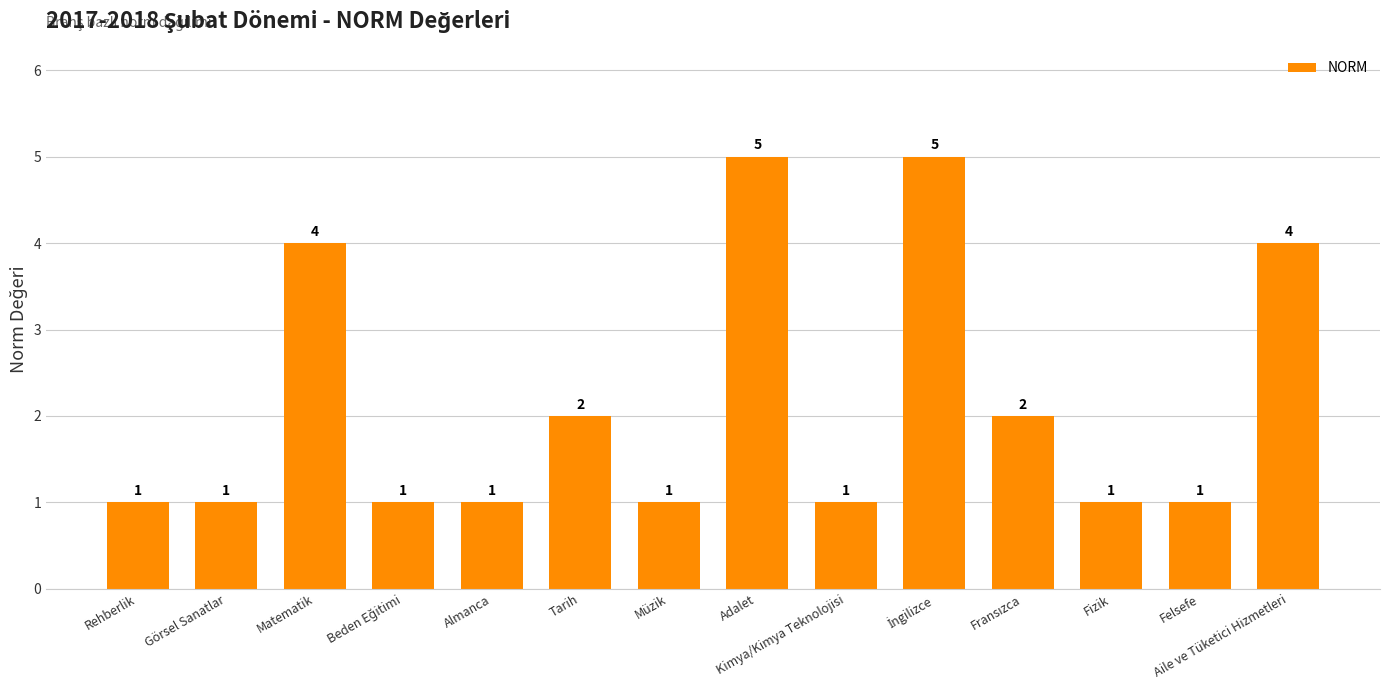

The value at Adalet is 5. True or false?

True